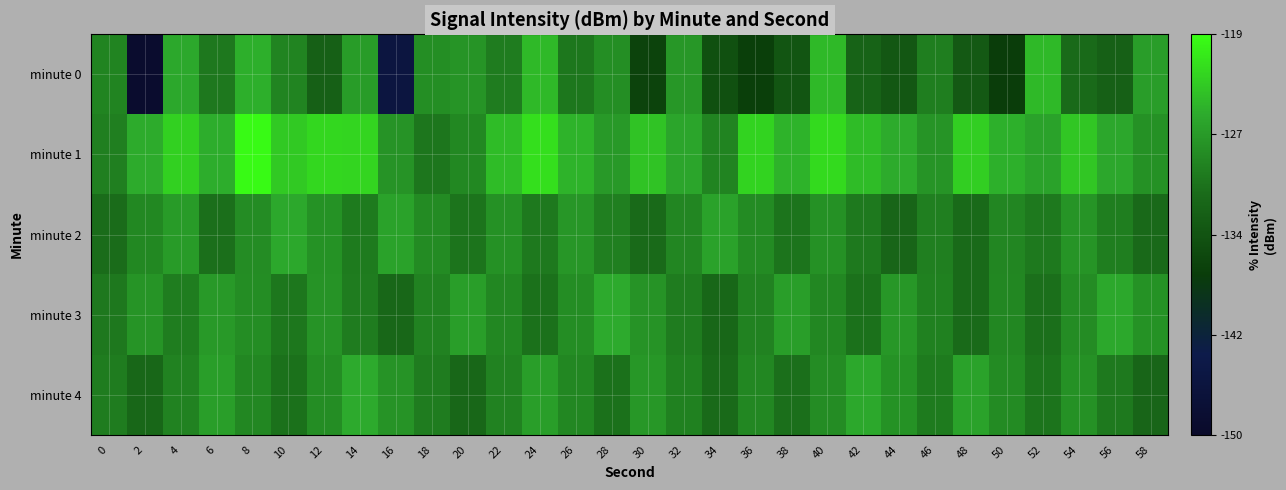

What is the maximum value shown in the chart?

-119.4